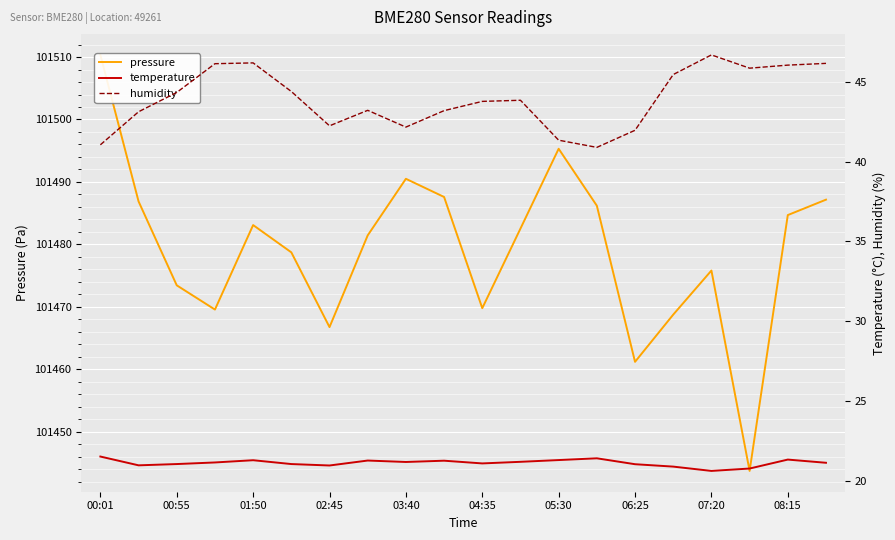

Is it true that pressure equals 165100.2 at 06:25?

False